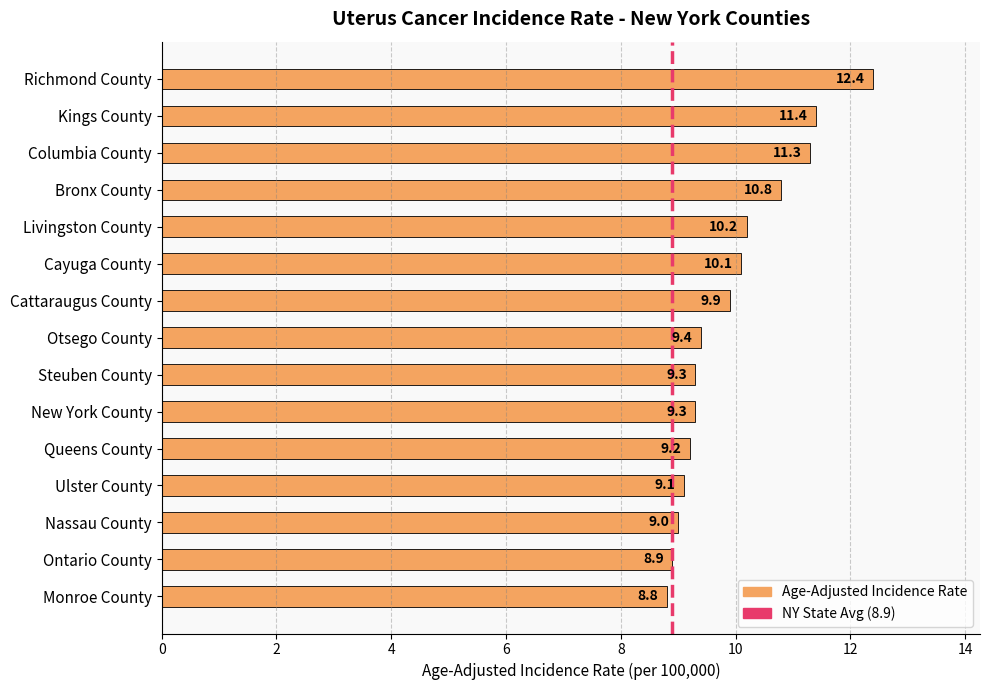

How many distinct data groups are displayed?

1